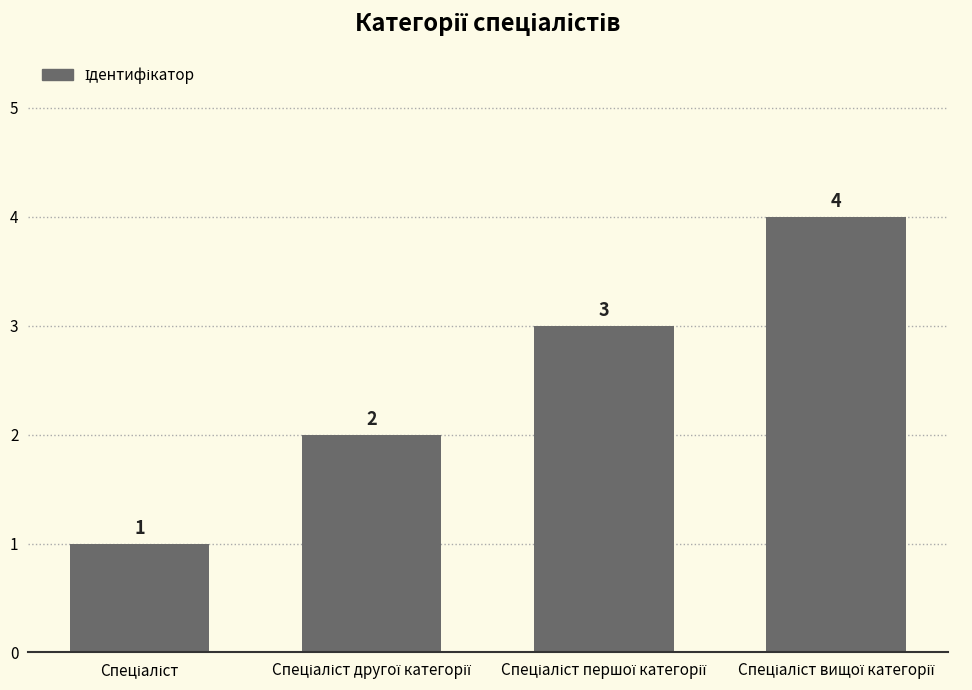

What is the value of the 3rd bar from the left?

3